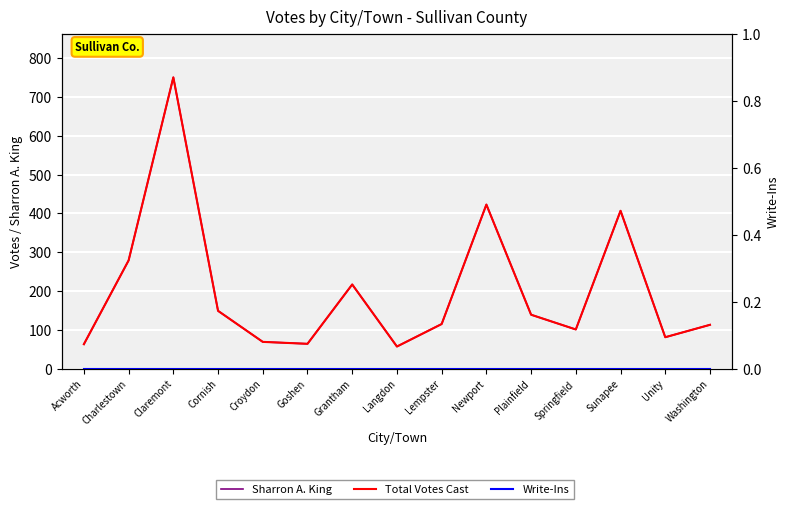

True or false: Sharron A. King has a value of 616 at Newport.

False